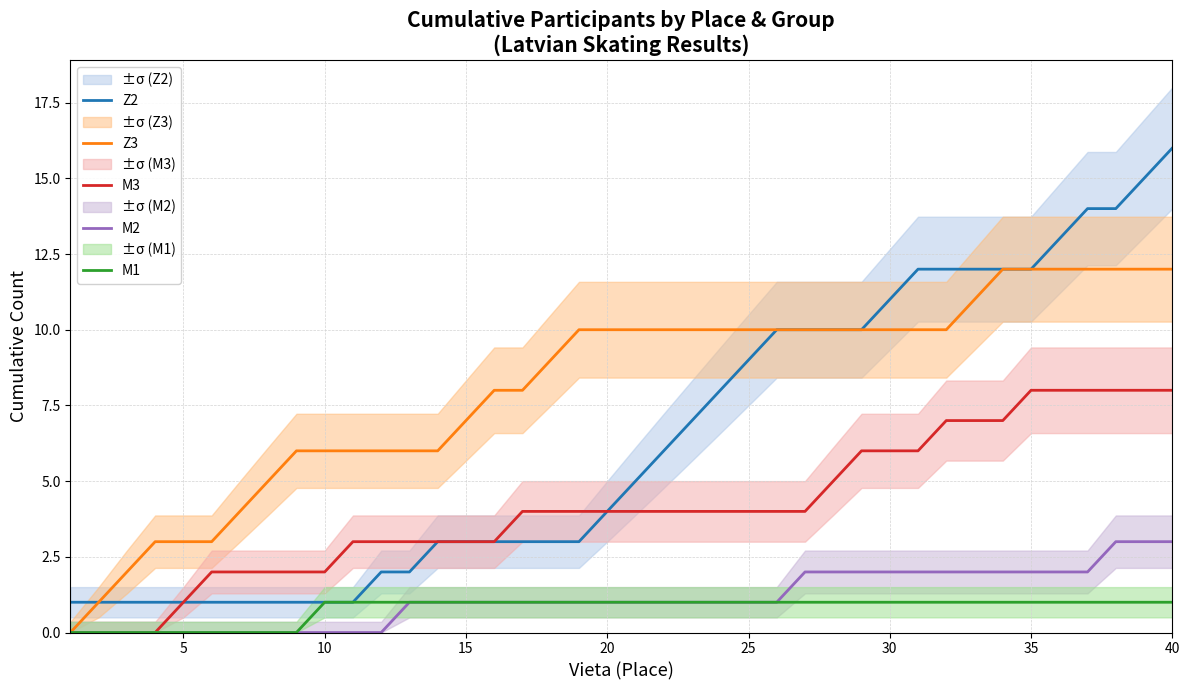

True or false: Z2 and M3 intersect in this chart.

False